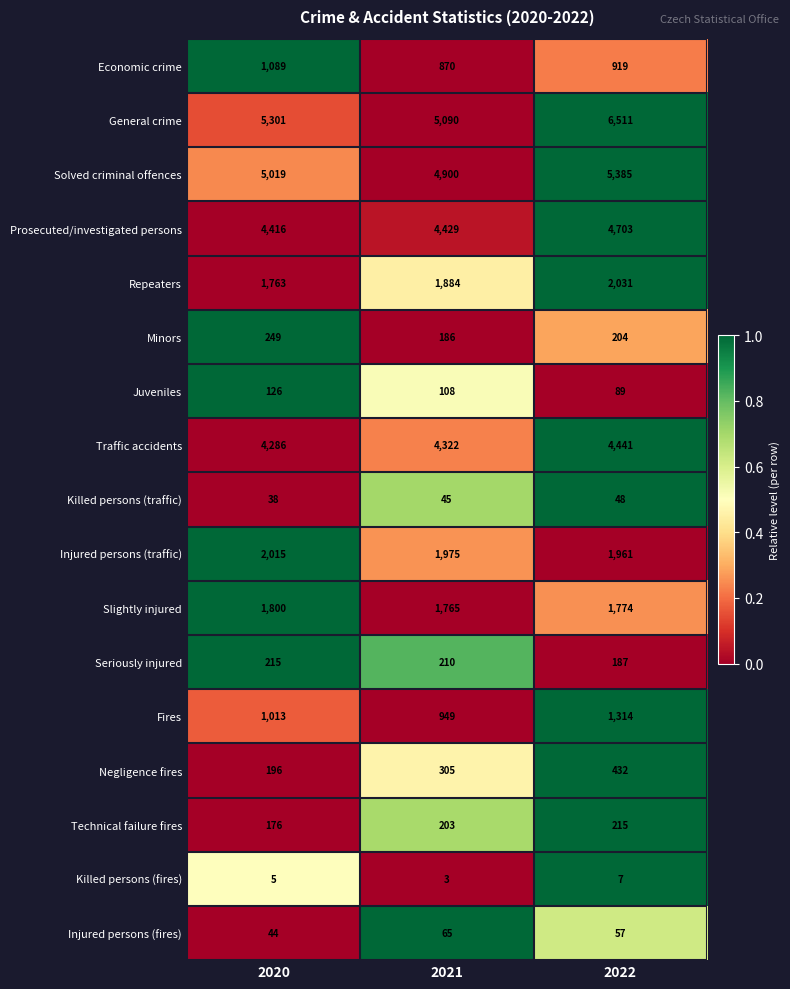

What is the difference between the Solved criminal offences values at 2020 and 2021?

119